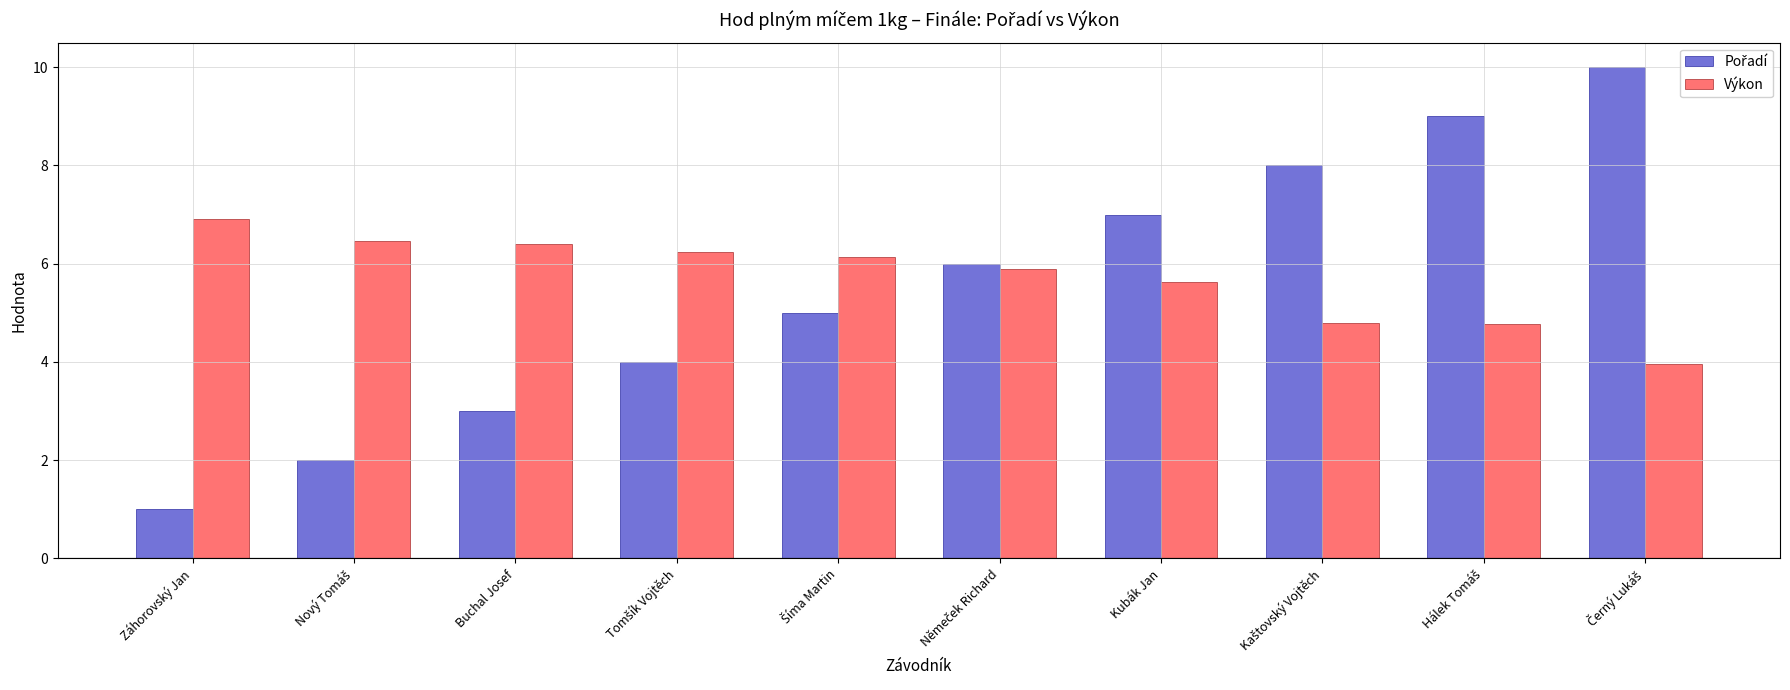

What is the smallest value displayed?

1.0